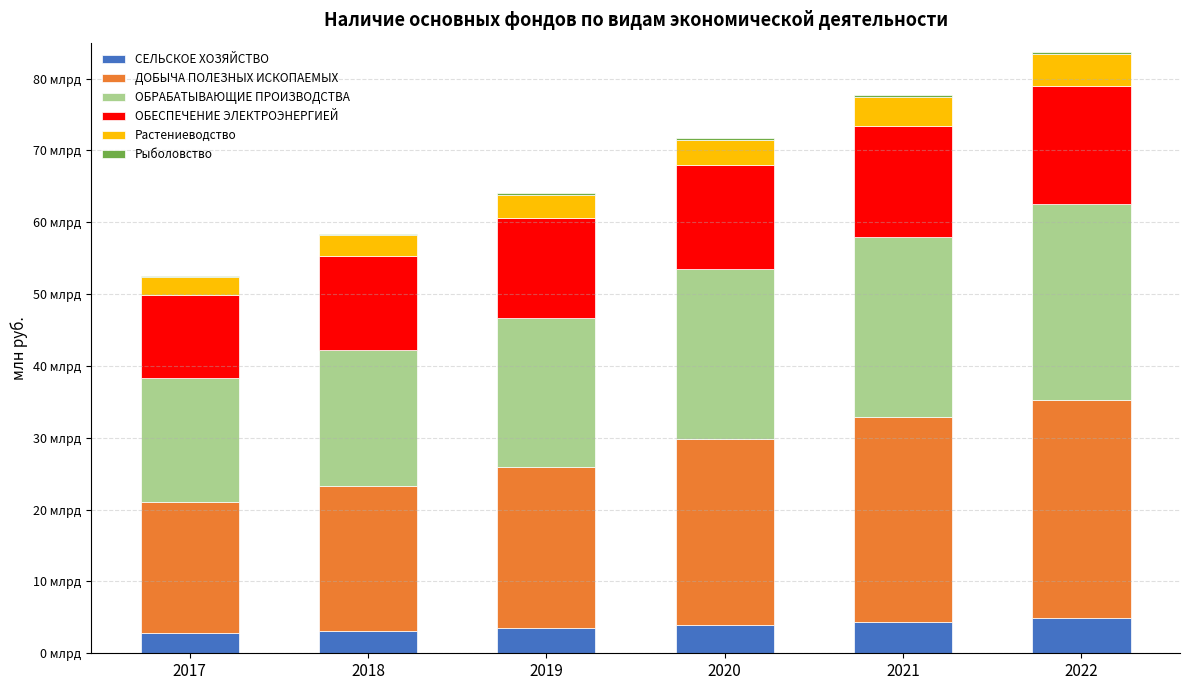

Are the bars grouped side by side (vs. stacked)?

No